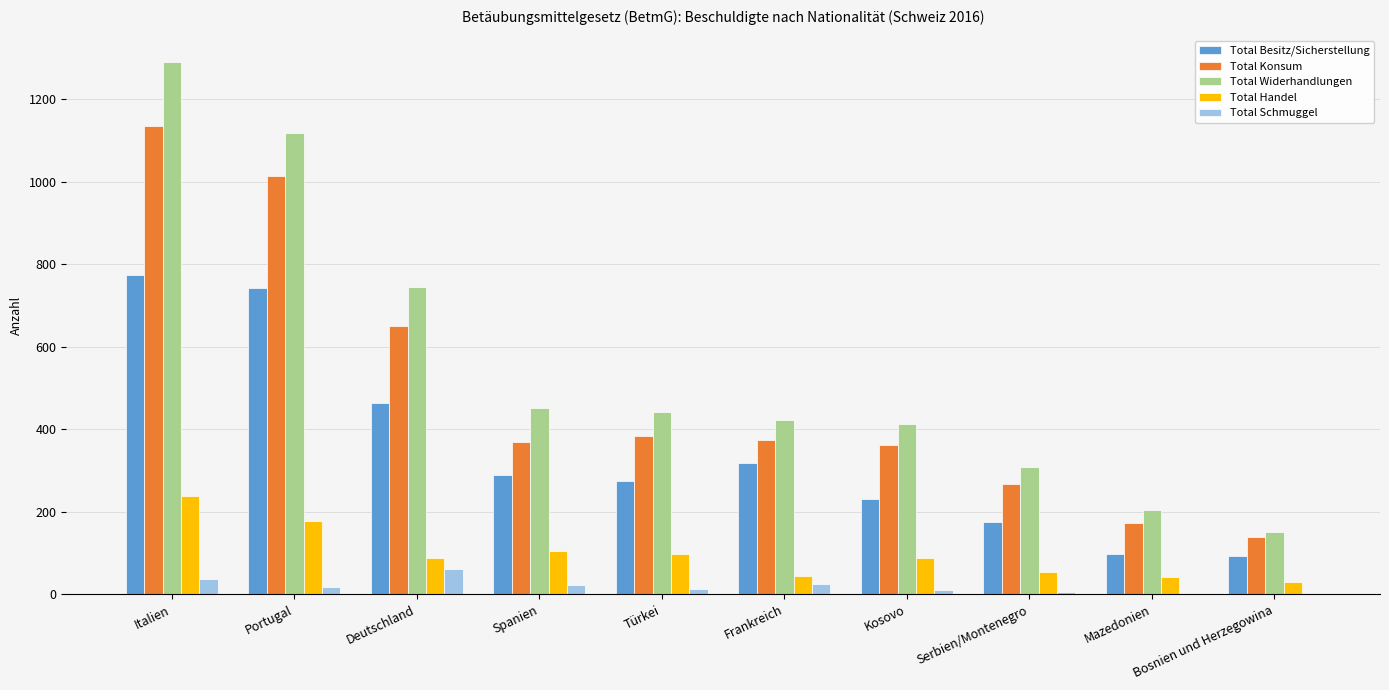

What is the total value across all series at Deutschland?

2007